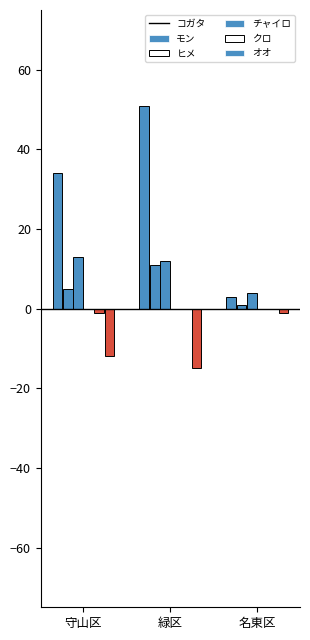

List the series in order of their peak value, highest first.

コガタ, ヒメ, モン, チャイロ, クロ, オオ